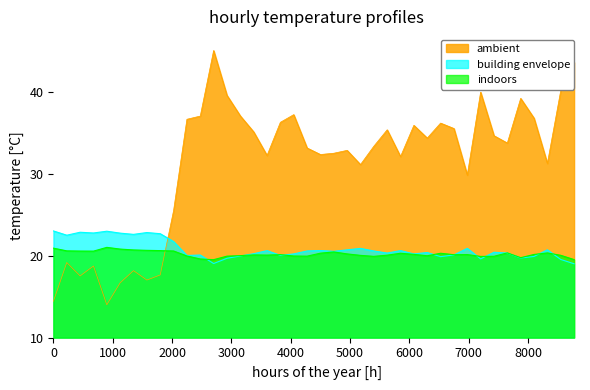

List the series in order of their peak value, highest first.

ambient, building envelope, indoors